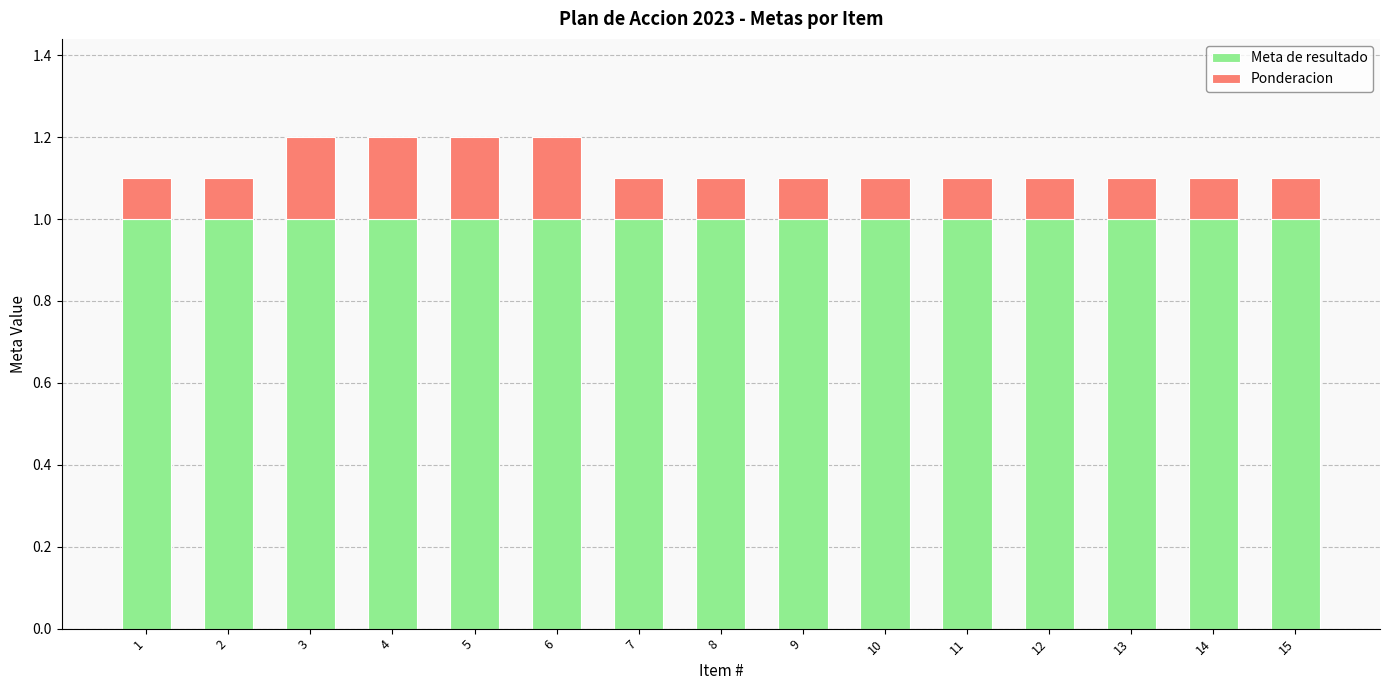

How many series are shown in this chart?

2